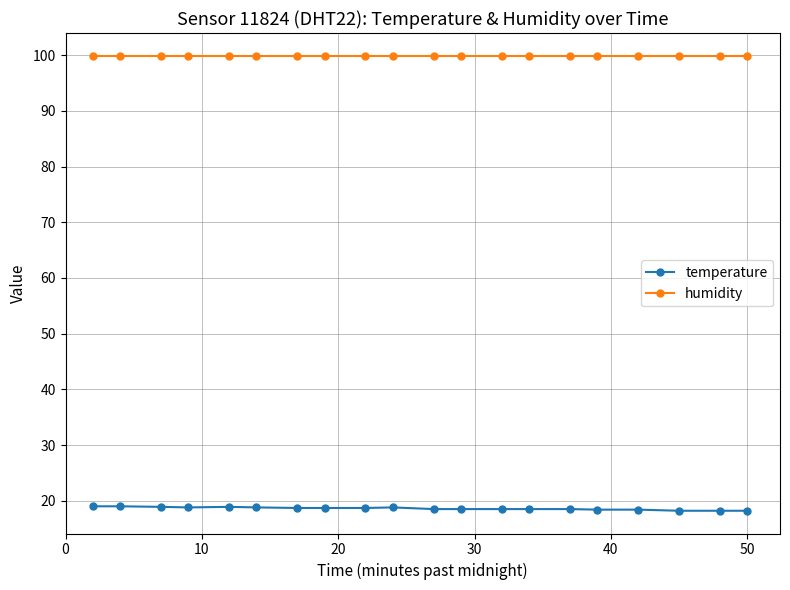

Rank the series by their average value, from lowest to highest.

temperature, humidity